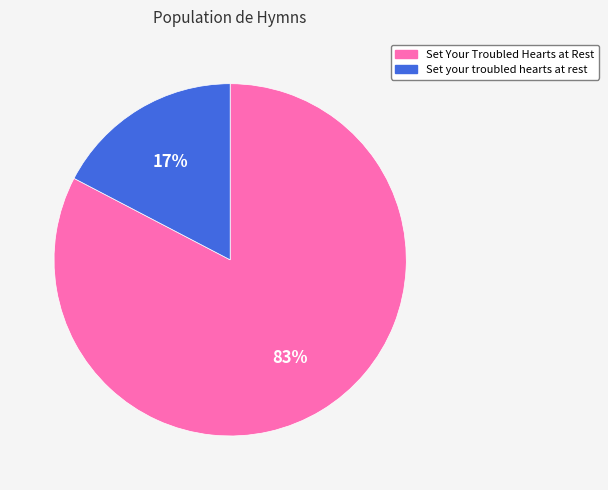

To the nearest percent, what percentage of the pie is Set Your Troubled Hearts at Rest?

83%